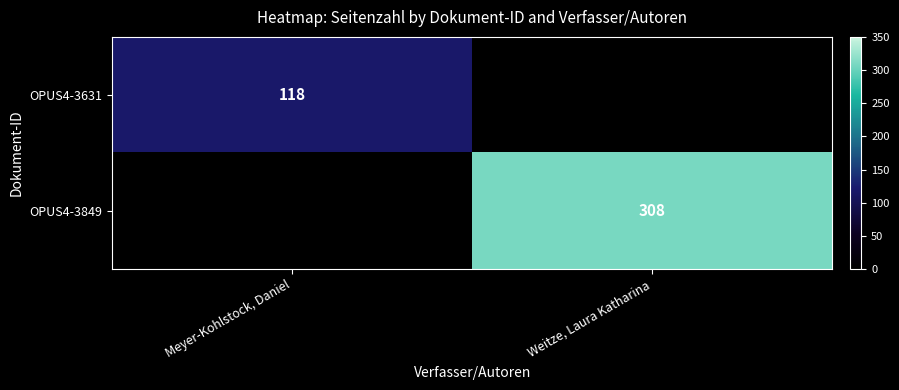

What is the spread (max minus min) of values at Meyer-Kohlstock, Daniel?

118